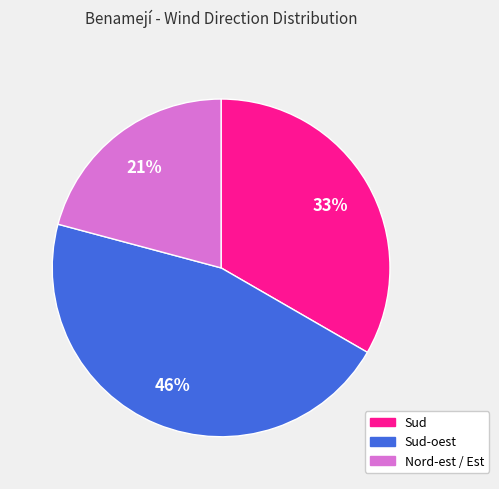

To the nearest percent, what is the difference between the largest and smallest slice percentages?

25%